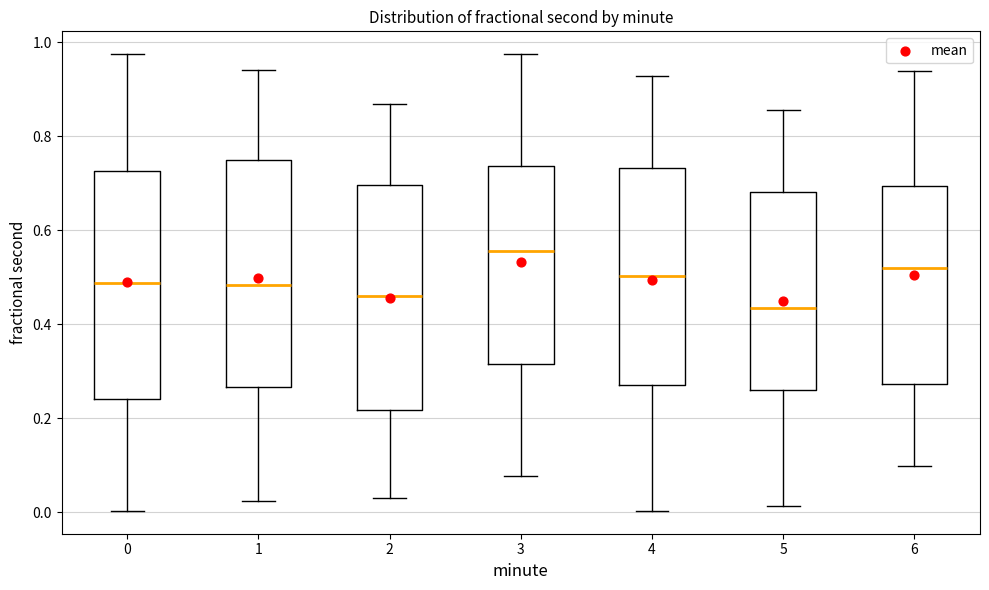

Which box has the lowest median line?

5